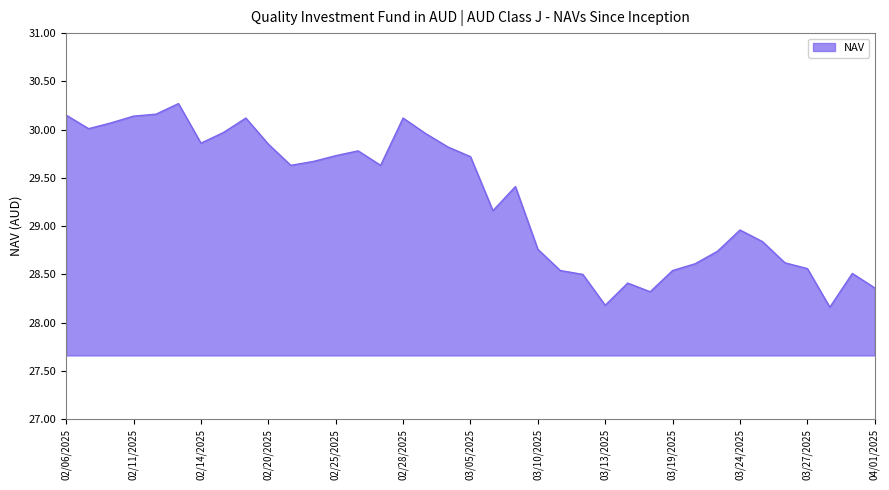

What is the minimum value shown in the chart?

28.2